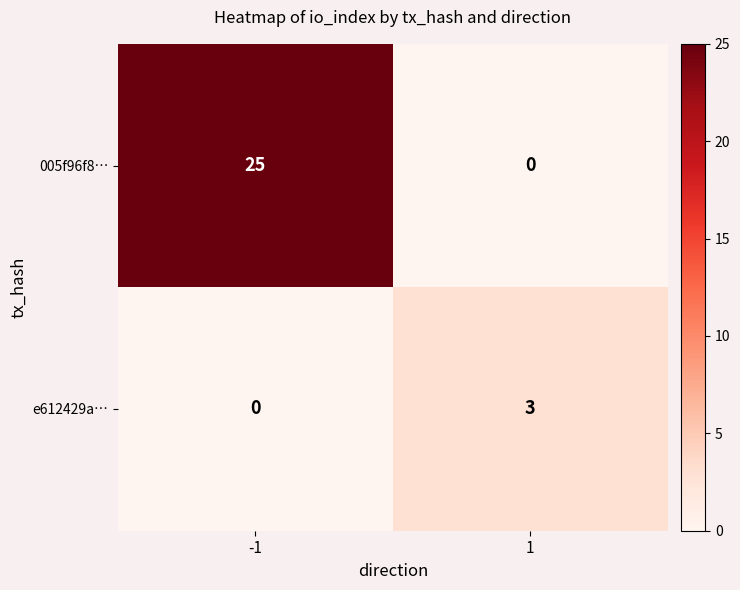

Which series has the largest total across all categories?

005f96f8…